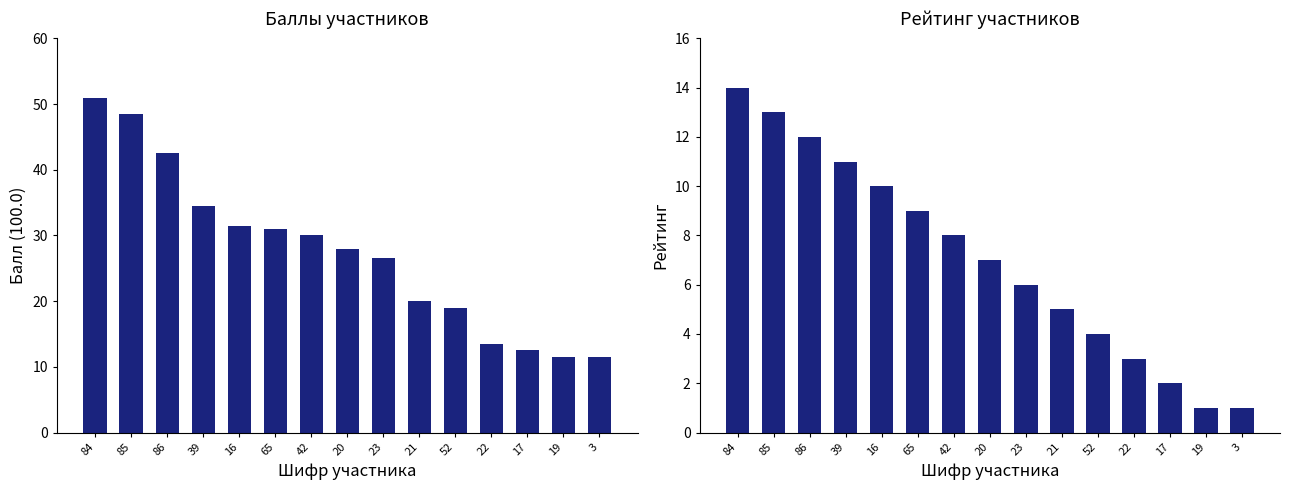

What is the total value across all series at 16?

41.5